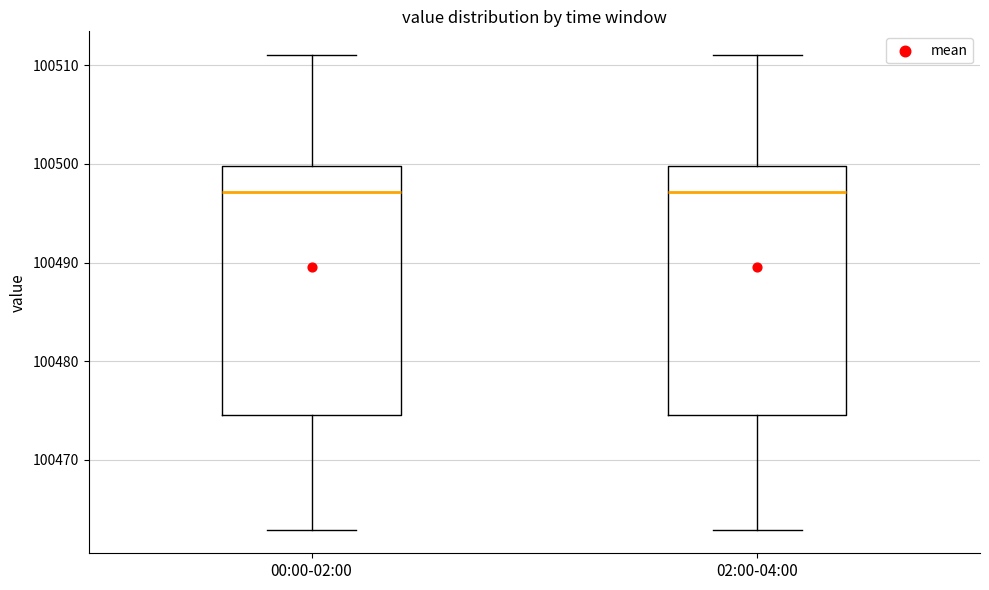

Reading left to right, transcribe this box plot: for each box, give where its median line is, the range the box spans, and where its two whiskers end, as read against the y-axis. The values are not printed on the chart, so give them approximately, as read against the axis.

00:00-02:00: median 100497, box 100475 to 100500, whiskers 100463 to 100511
02:00-04:00: median 100497, box 100475 to 100500, whiskers 100463 to 100511